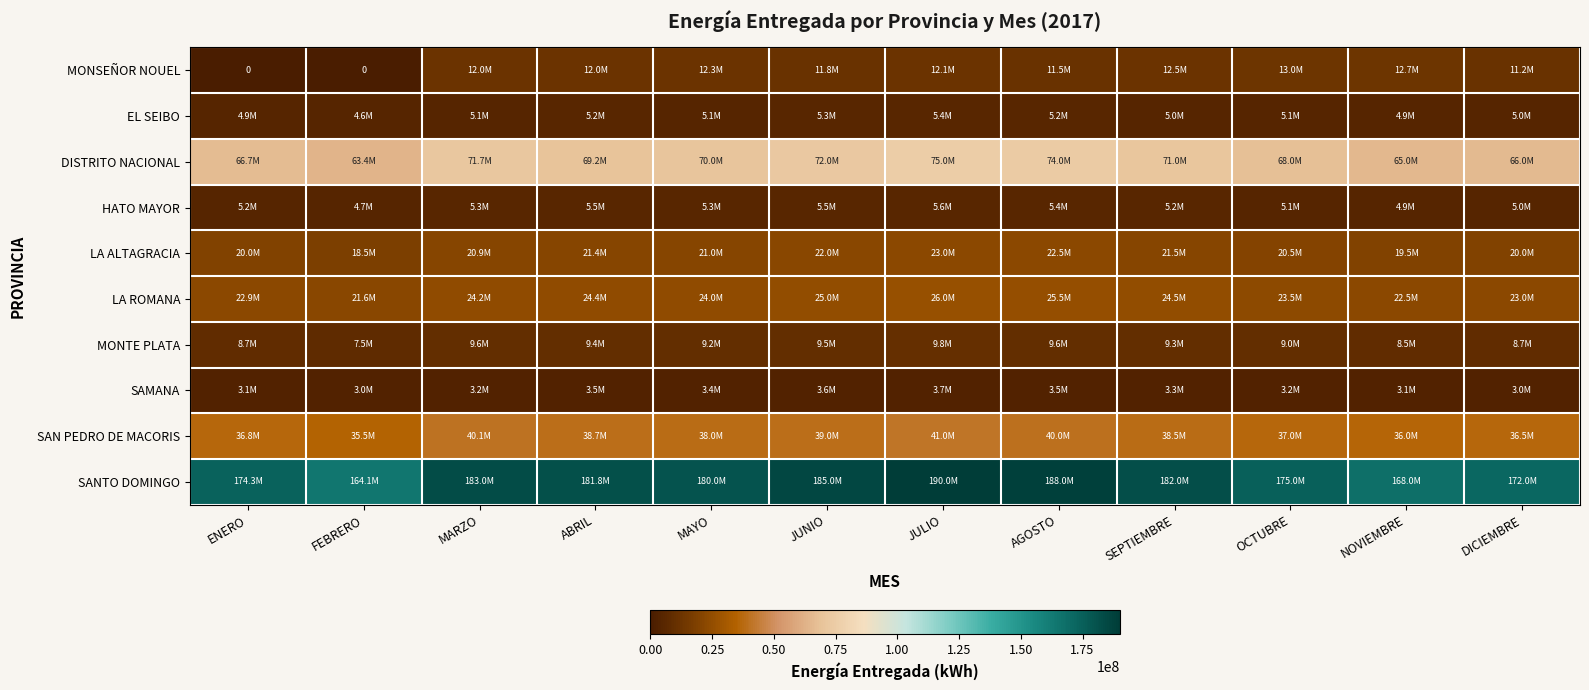

What is the difference between the highest and lowest values at ENERO?

174256593.8